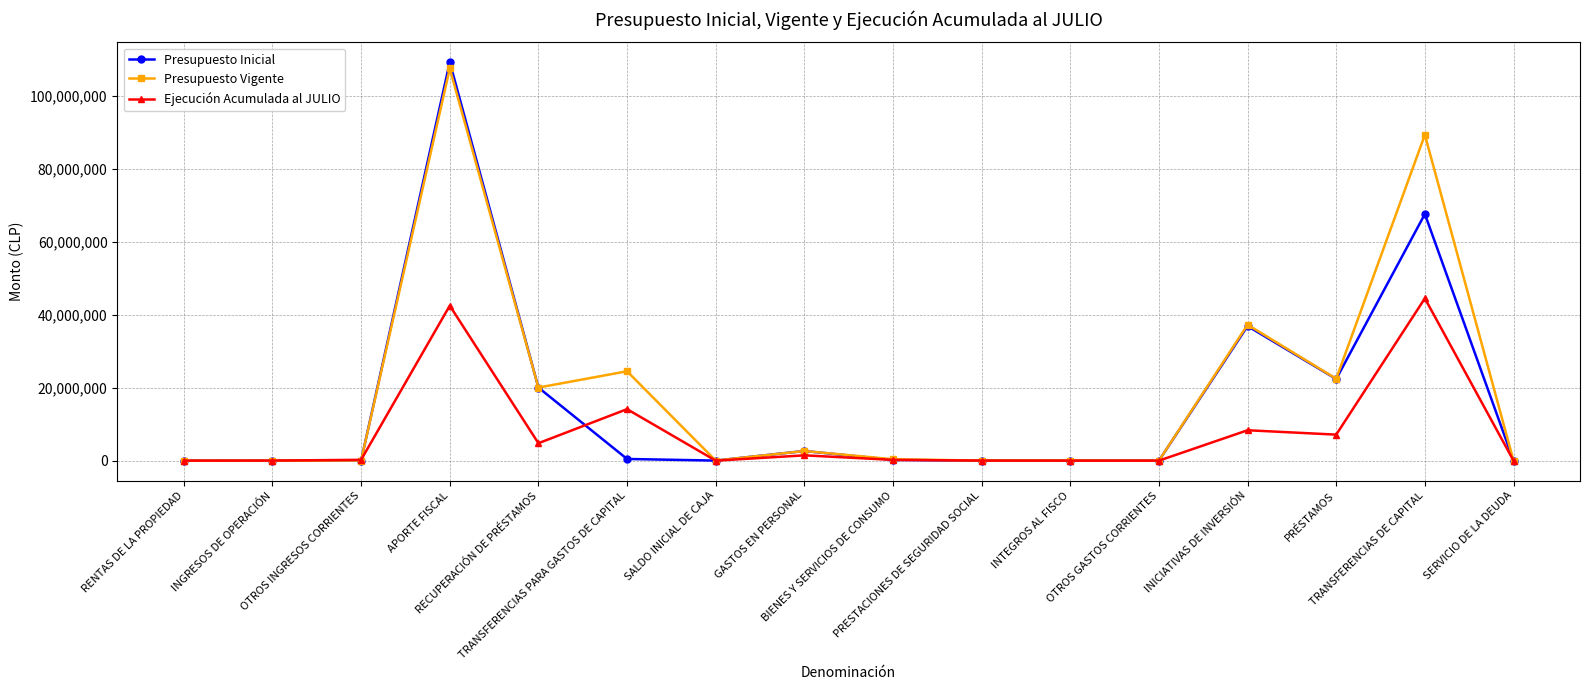

What is the label of the 3rd point from the left?

OTROS INGRESOS CORRIENTES